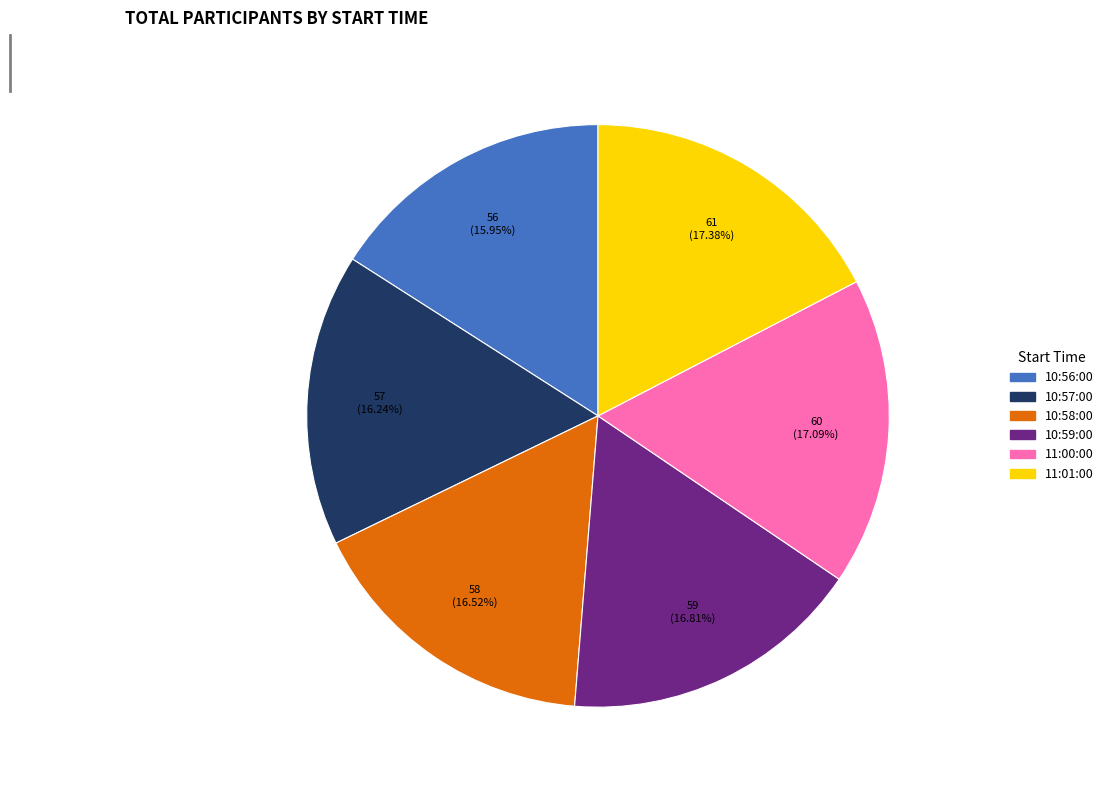

To the nearest percent, what is the difference between the largest and smallest slice percentages?

1%